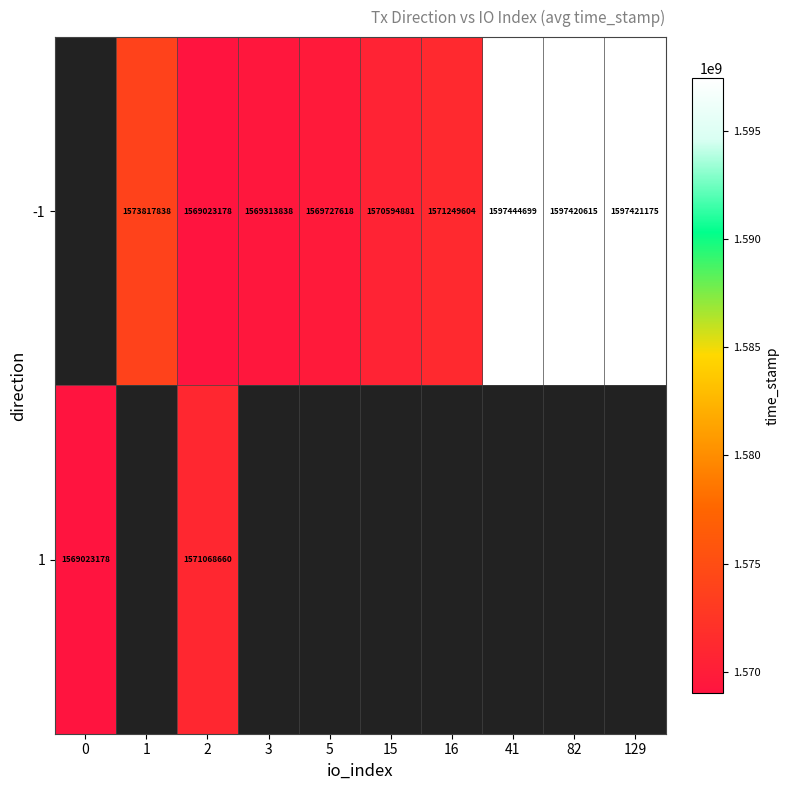

Is it true that -1 equals 2218490639 at 5?

False